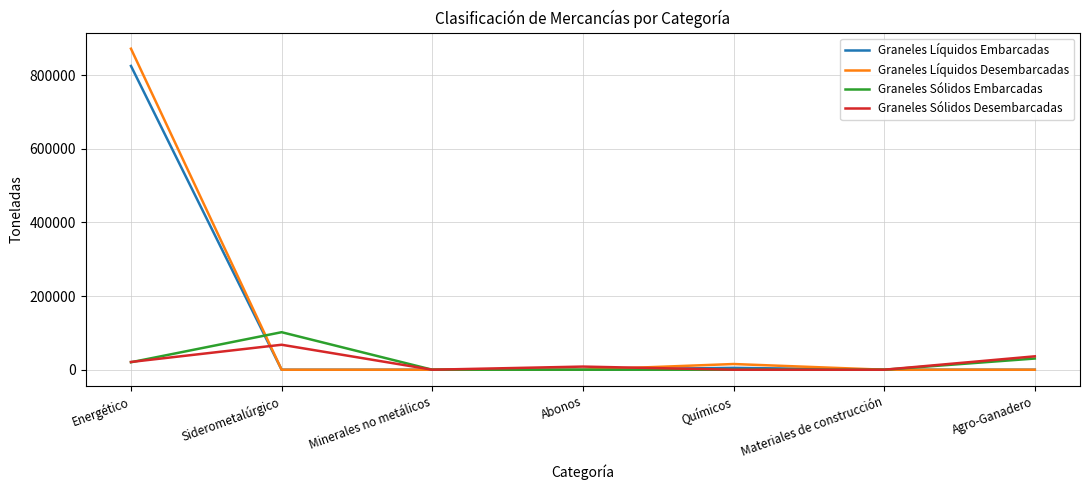

What is the average value of the Graneles Líquidos Desembarcadas series?

126791